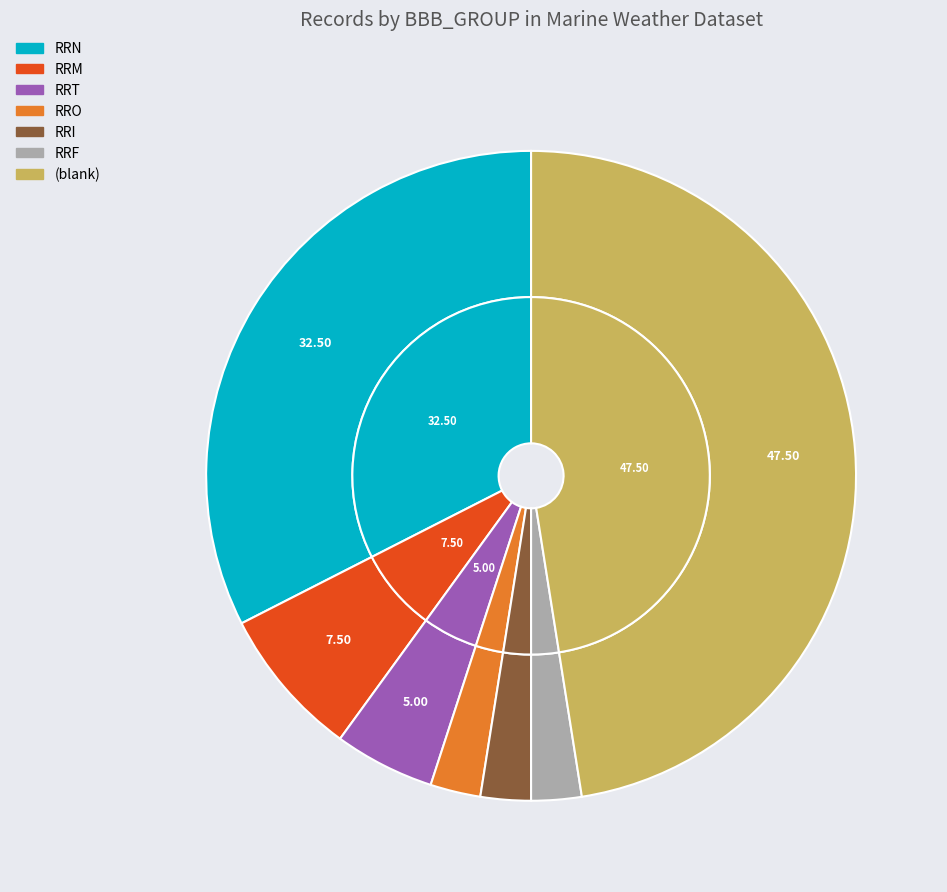

Does SM represent more than half of the total?

No